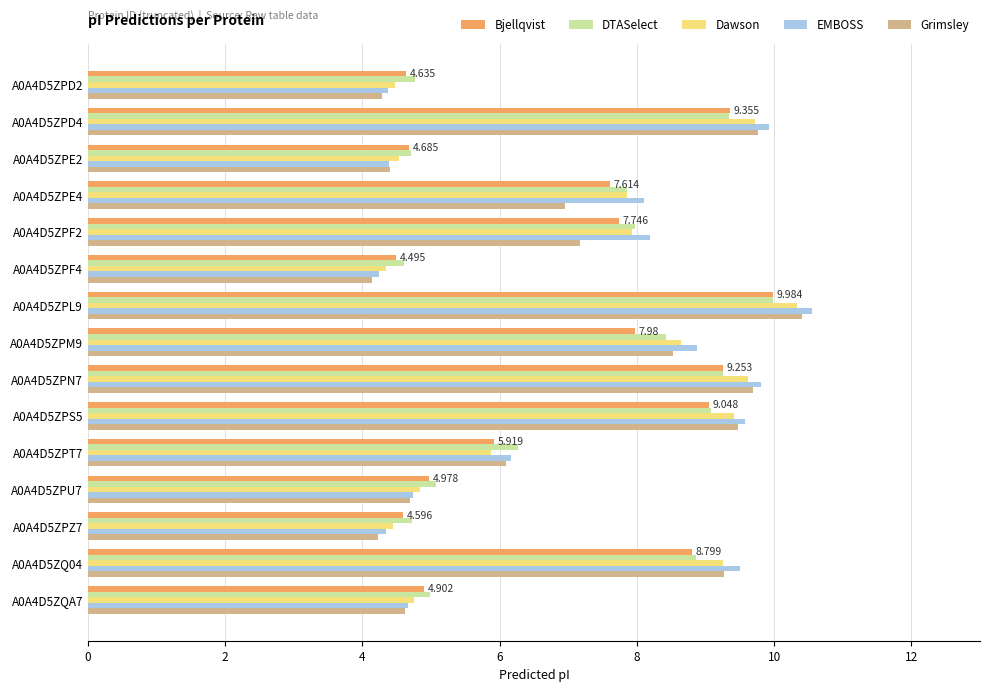

Is the value of Bjellqvist at A0A4D5ZPU7 greater than the value of Dawson at A0A4D5ZPT7?

No